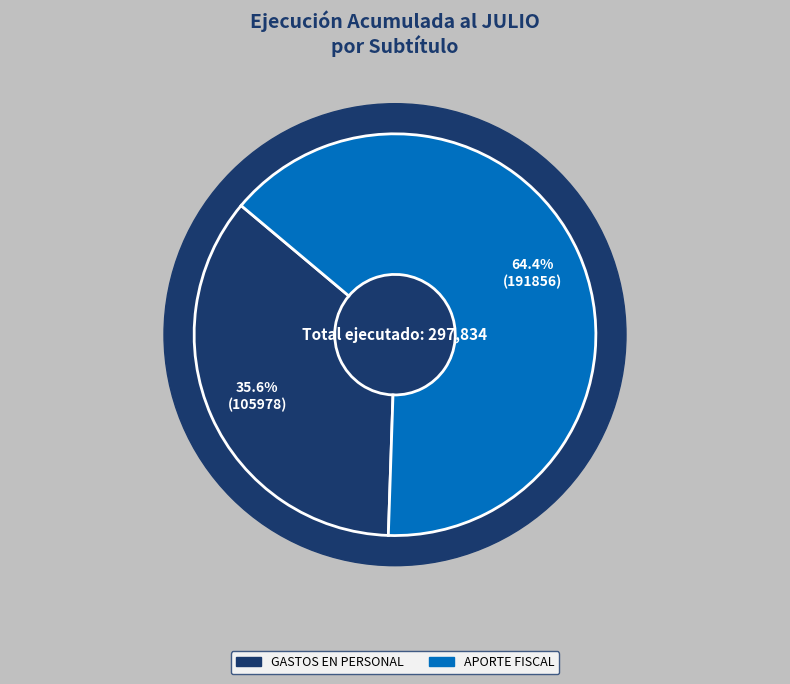

What is the largest slice in the pie chart?

APORTE FISCAL